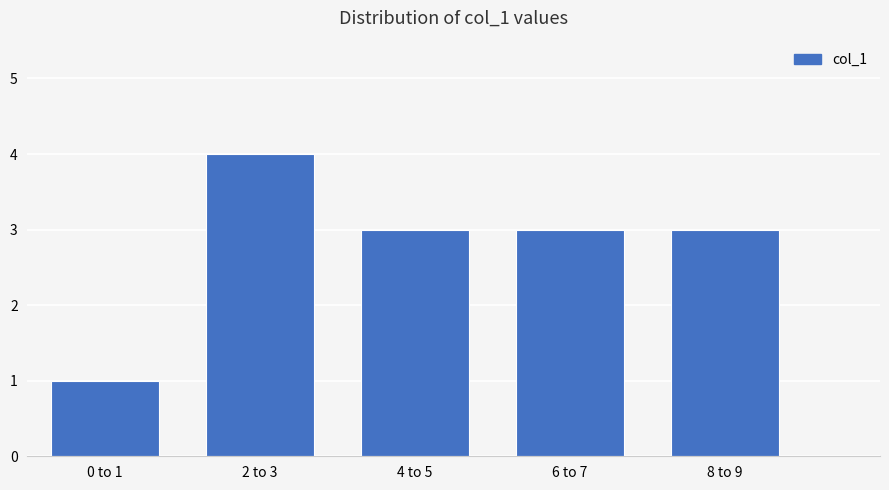

Reading right to left, list all the values displayed in this chart.

8 to 9=3	6 to 7=3	4 to 5=3	2 to 3=4	0 to 1=1